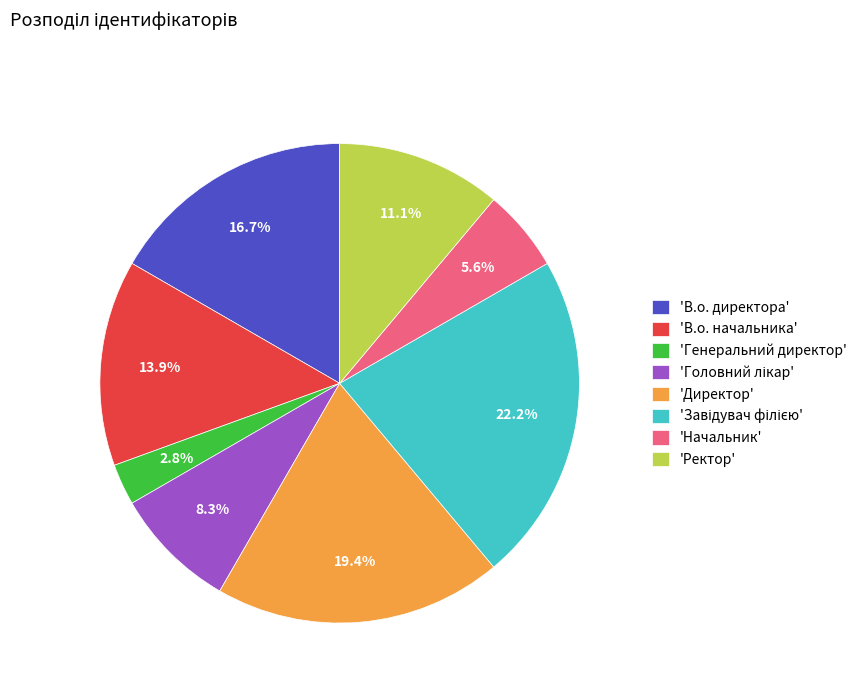

To the nearest percent, what is the difference between the largest and smallest slice percentages?

19%